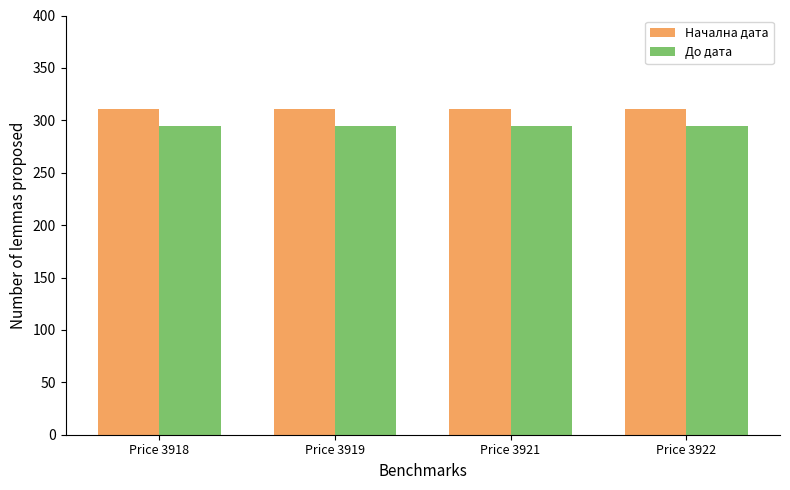

What is the maximum value shown in the chart?

311